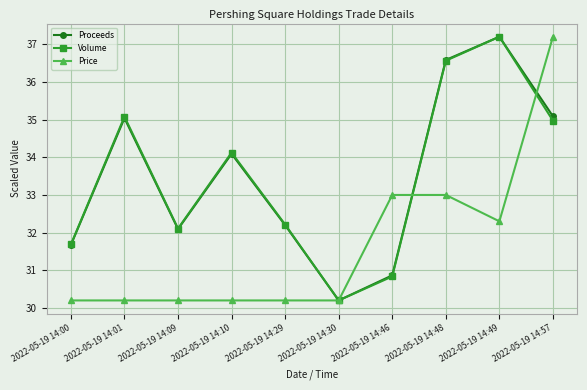

In Volume, how many points are higher than both neighbors (excluding endpoints)?

3